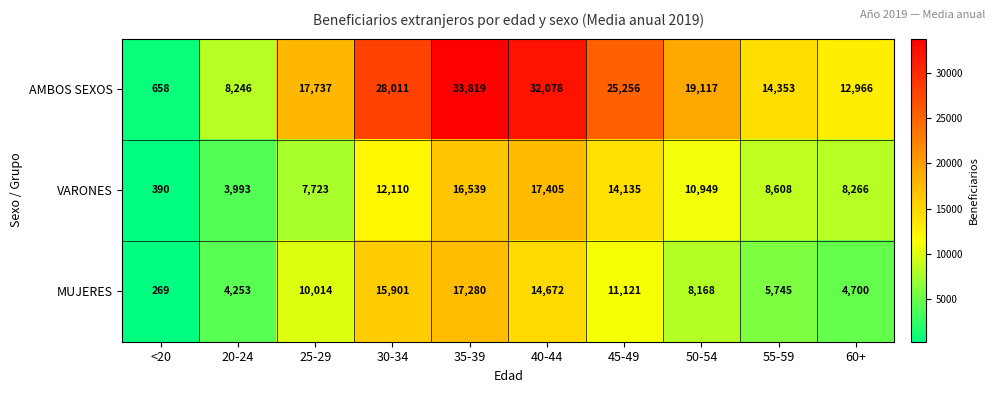

At how many categories does at least one series exceed 26537?

3